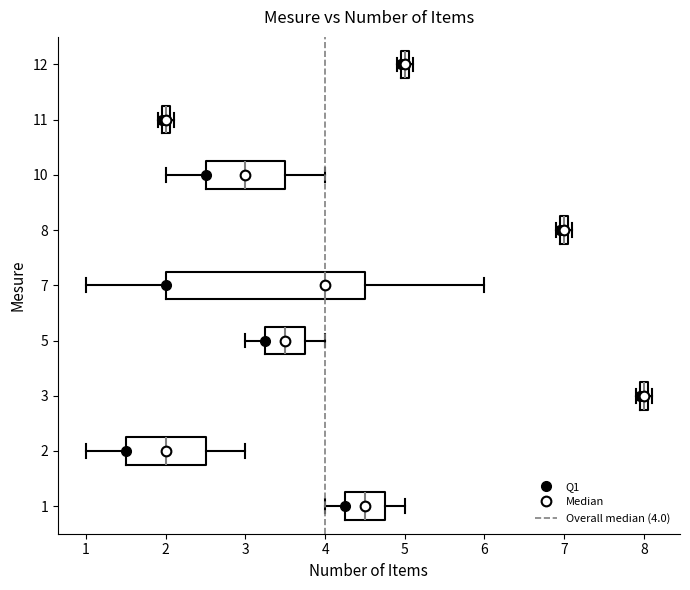

Where is the right edge of the box at y = 2 on the x-axis? The values are not printed on the chart, so give them approximately, as read against the axis.

2.5